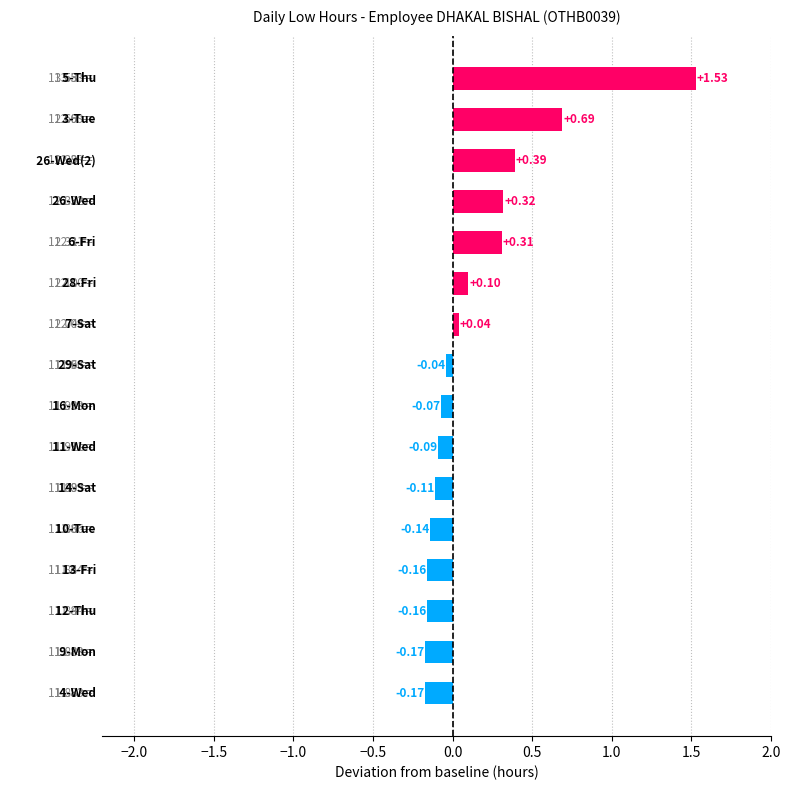

What is the sum of all values?

2.3